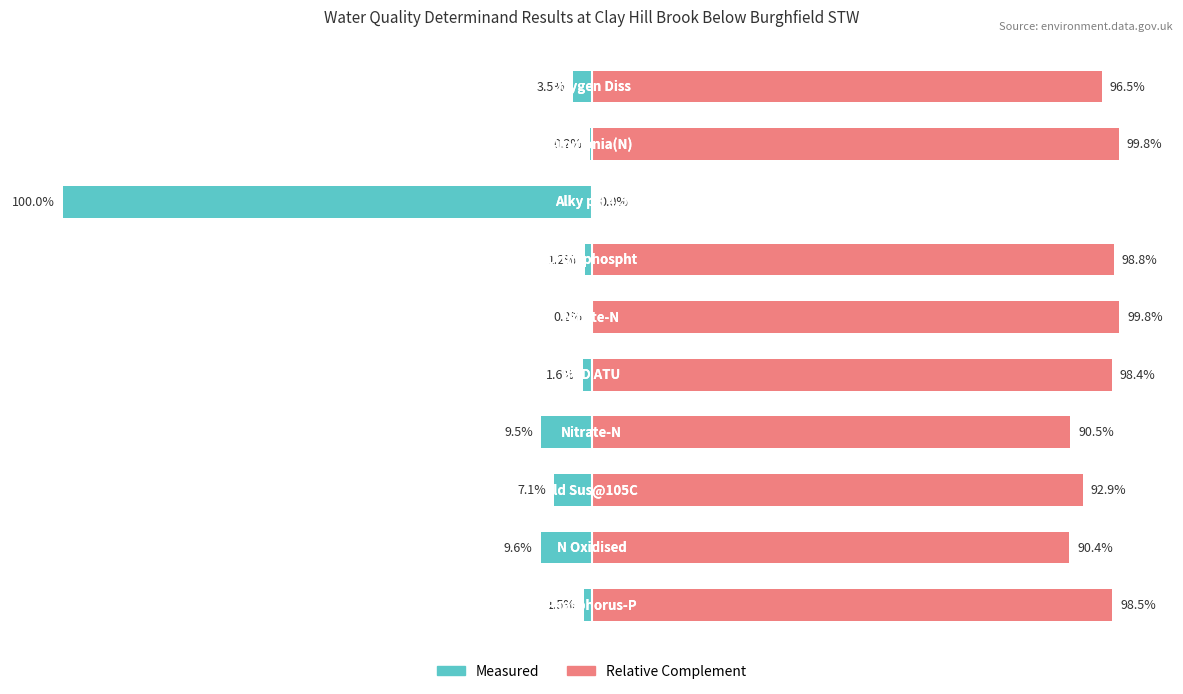

Between 9 and 3, which is larger?

9